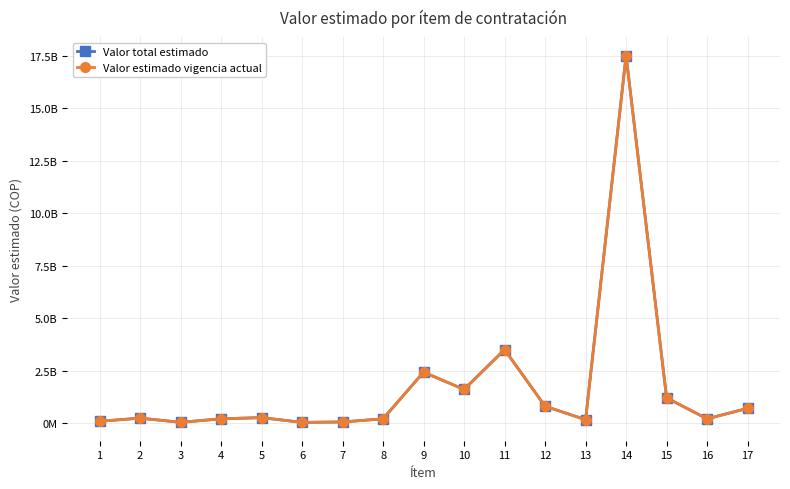

What is the difference between the maximum and minimum values in the Valor total estimado series?

17492484444